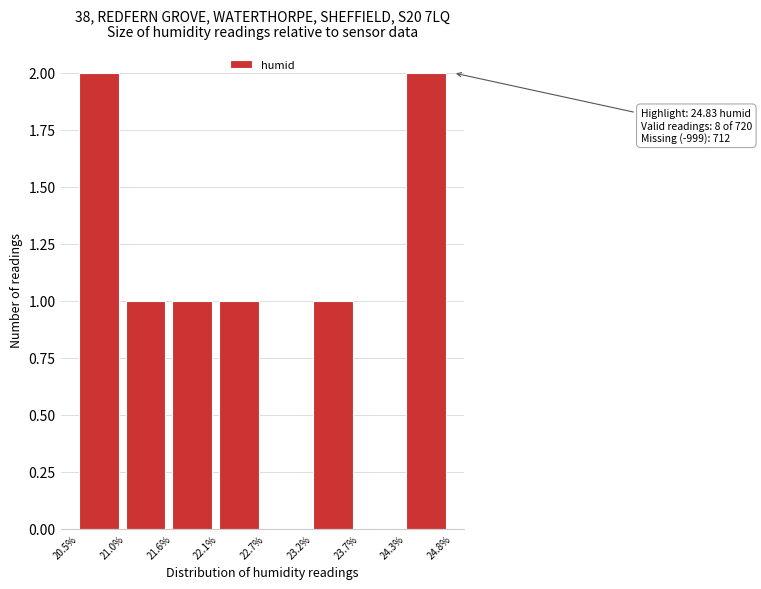

Reading right to left, extract all data points from this chart.

24.3%=2	23.7%=0	23.2%=1	22.7%=0	22.1%=1	21.6%=1	21.0%=1	20.5%=2